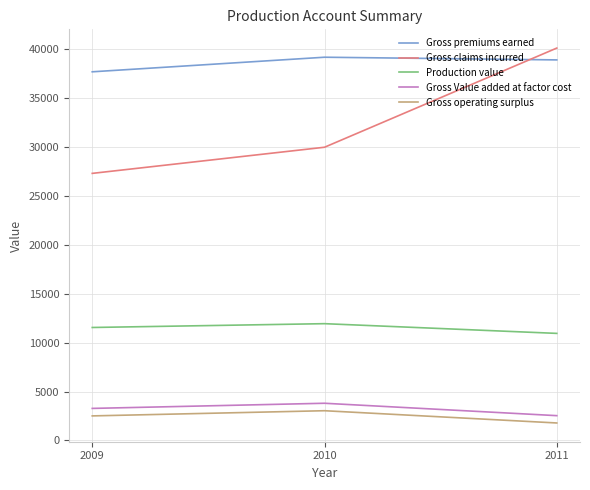

What is the difference between the Gross operating surplus values at 2011 and 2009?

723